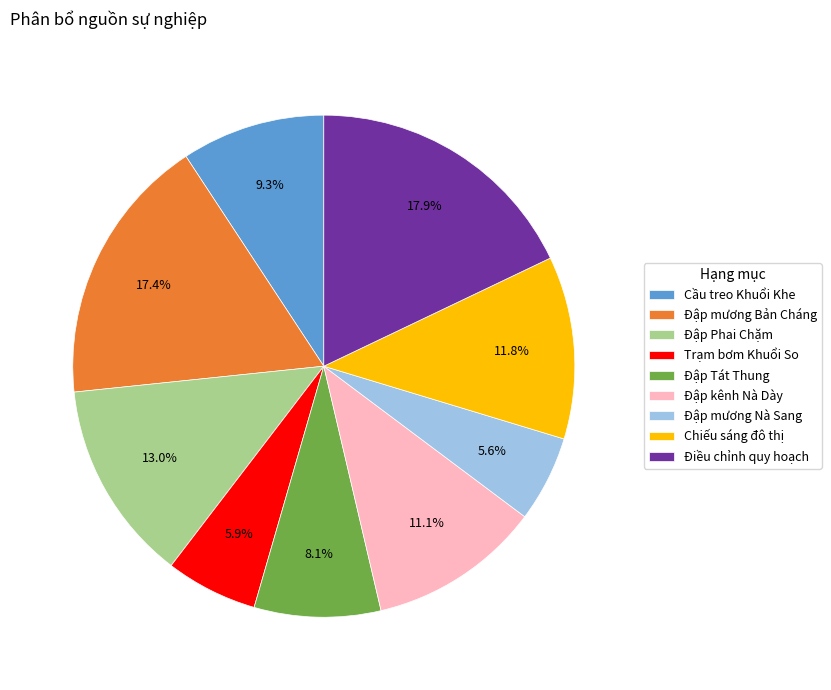

To the nearest percent, what portion does Đập Tát Thung represent?

8%